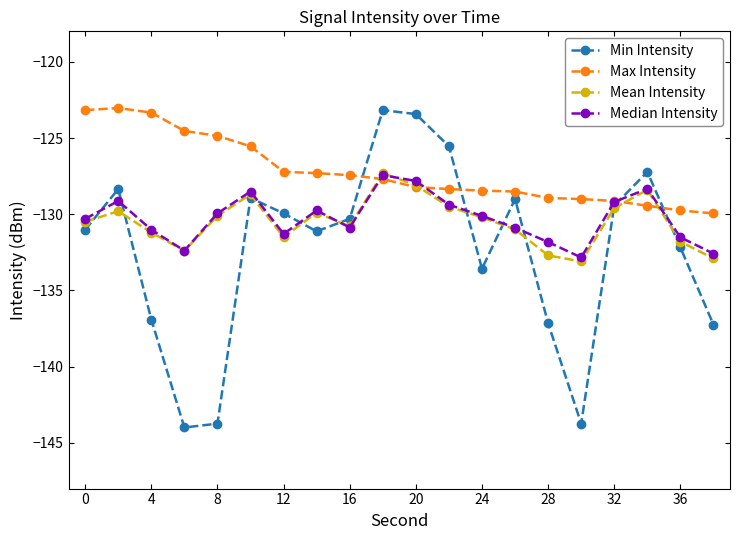

Which series has the widest spread of values?

Min Intensity